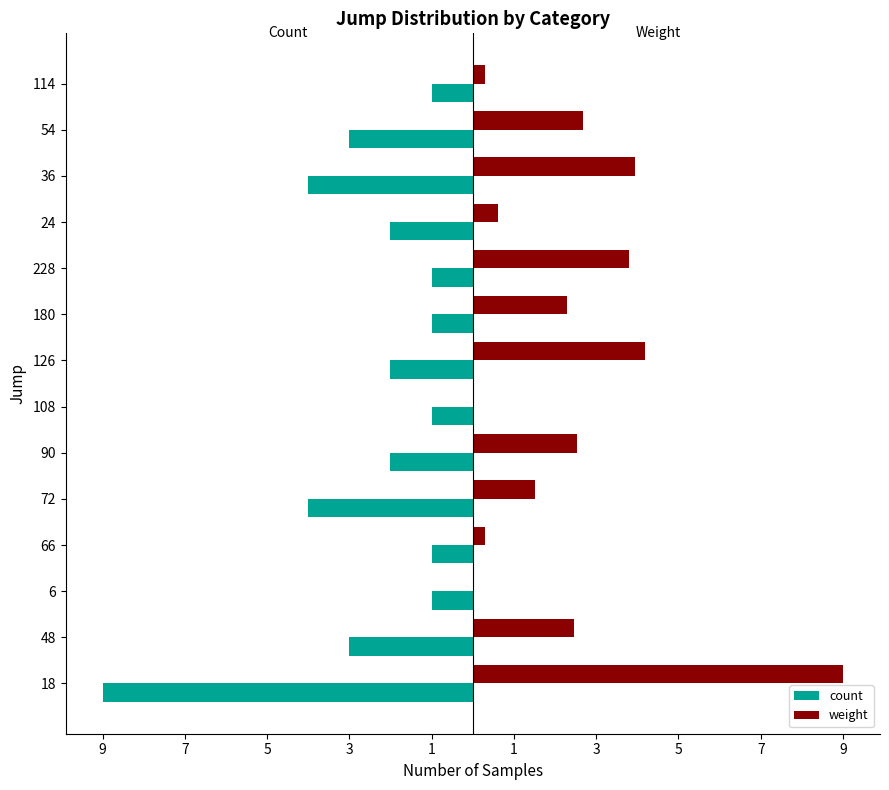

What are all the series names shown in the legend?

count, weight